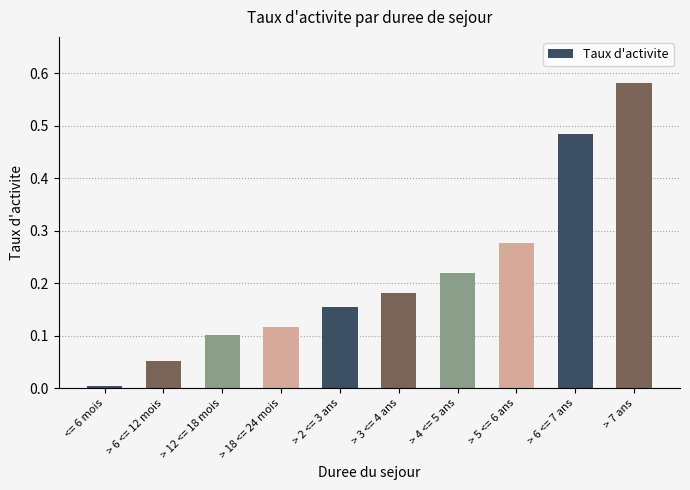

What is the sum of the values at > 6 <= 7 ans and > 4 <= 5 ans?

0.7